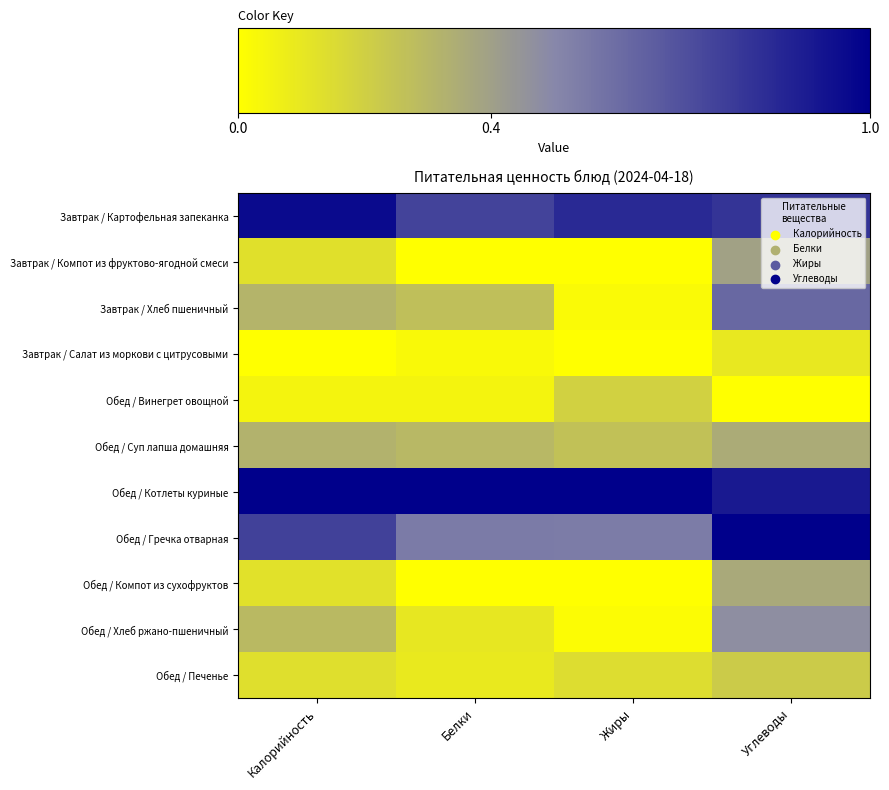

Reading right to left, transcribe all the data shown in this chart.

Завтрак / Картофельная запеканка: Углеводы=0.8	Жиры=0.8	Белки=0.8	Калорийность=1.0
Завтрак / Компот из фруктово-ягодной смеси: Углеводы=0.4	Жиры=0.0	Белки=0.0	Калорийность=0.1
Завтрак / Хлеб пшеничный: Углеводы=0.6	Жиры=0.0	Белки=0.3	Калорийность=0.3
Завтрак / Салат из моркови с цитрусовыми: Углеводы=0.1	Жиры=0.0	Белки=0.0	Калорийность=0.0
Обед / Винегрет овощной: Углеводы=0.0	Жиры=0.2	Белки=0.0	Калорийность=0.0
Обед / Суп лапша домашняя: Углеводы=0.4	Жиры=0.3	Белки=0.3	Калорийность=0.3
Обед / Котлеты куриные: Углеводы=0.9	Жиры=1.0	Белки=1.0	Калорийность=1.0
Обед / Гречка отварная: Углеводы=1.0	Жиры=0.5	Белки=0.5	Калорийность=0.8
Обед / Компот из сухофруктов: Углеводы=0.4	Жиры=0.0	Белки=0.0	Калорийность=0.1
Обед / Хлеб ржано-пшеничный: Углеводы=0.5	Жиры=0.0	Белки=0.1	Калорийность=0.3
Обед / Печенье: Углеводы=0.2	Жиры=0.1	Белки=0.1	Калорийность=0.1